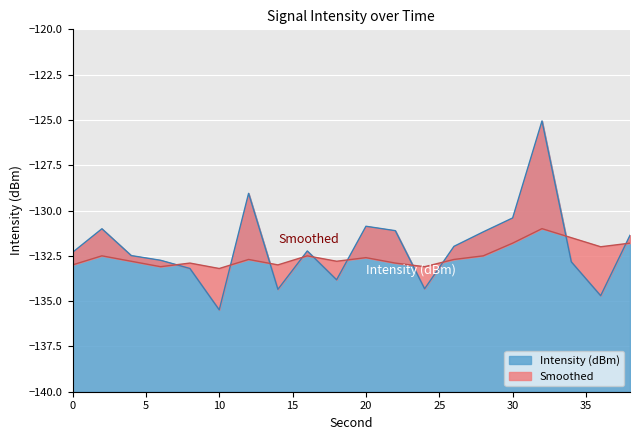

What is the minimum value for Intensity (dBm)?

-135.5